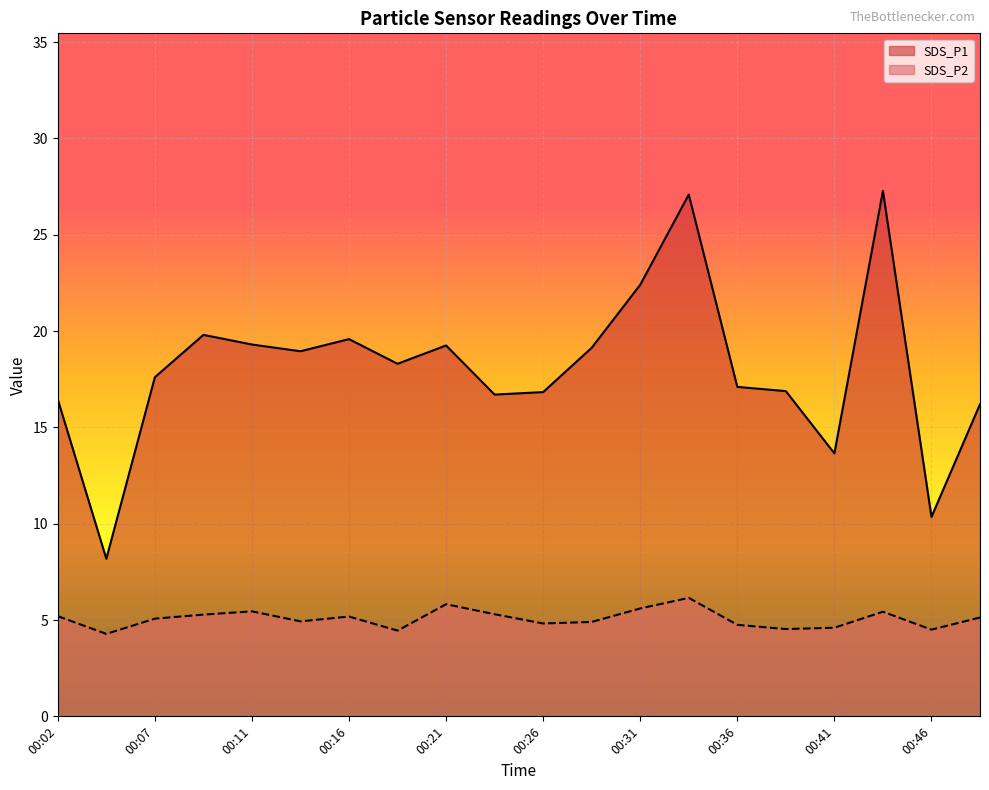

How many categories are shown in the chart?

20